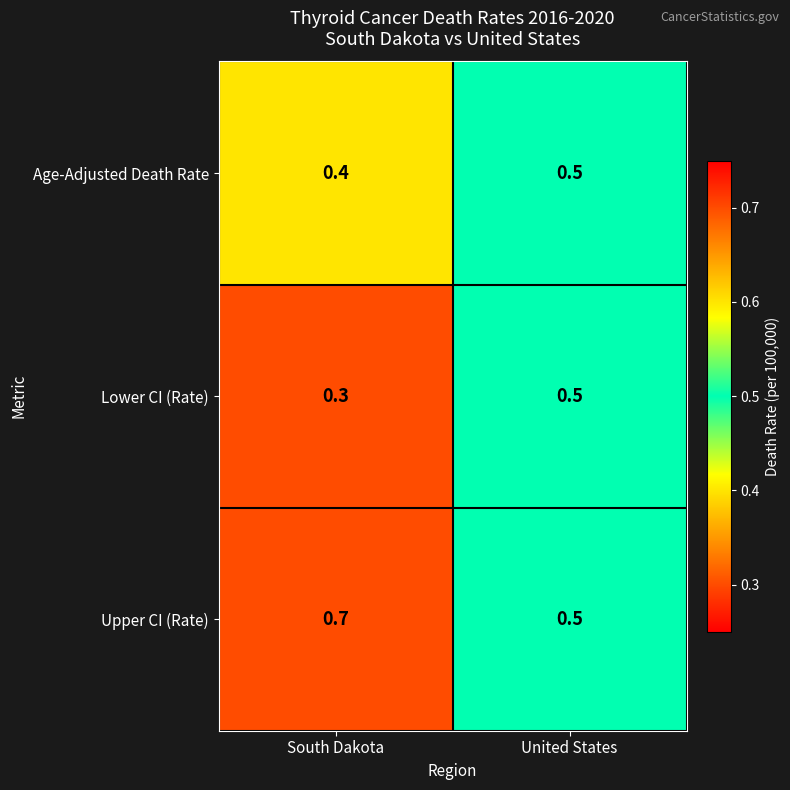

Rank the categories by Lower CI (Rate) value from highest to lowest.

United States, South Dakota